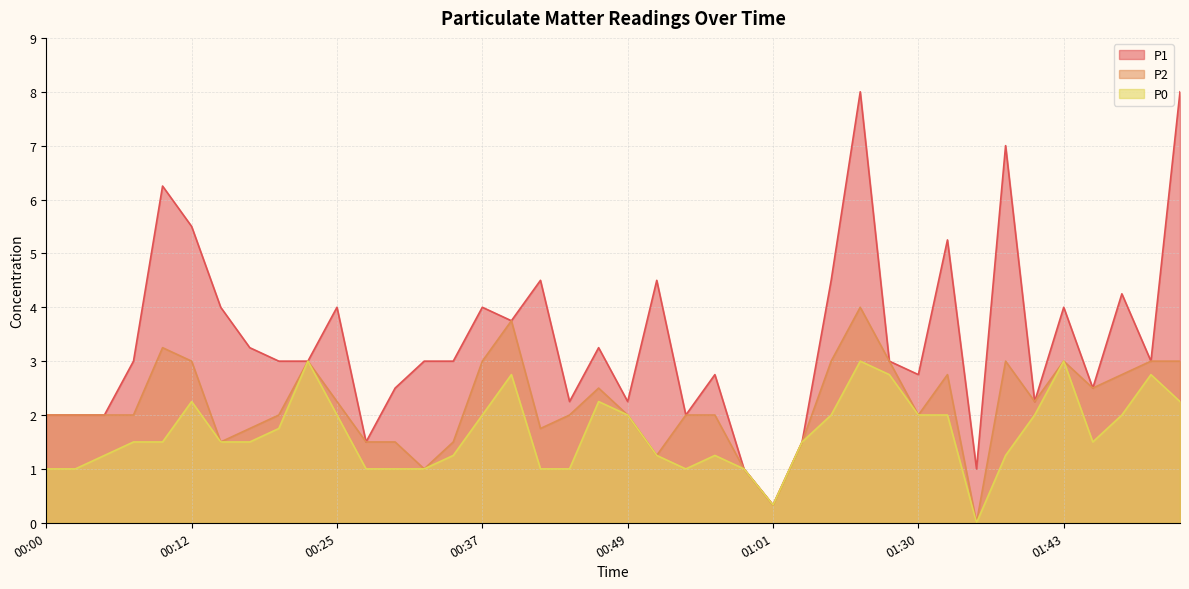

Is it true that P1 equals 4.5 at 01:06?

True